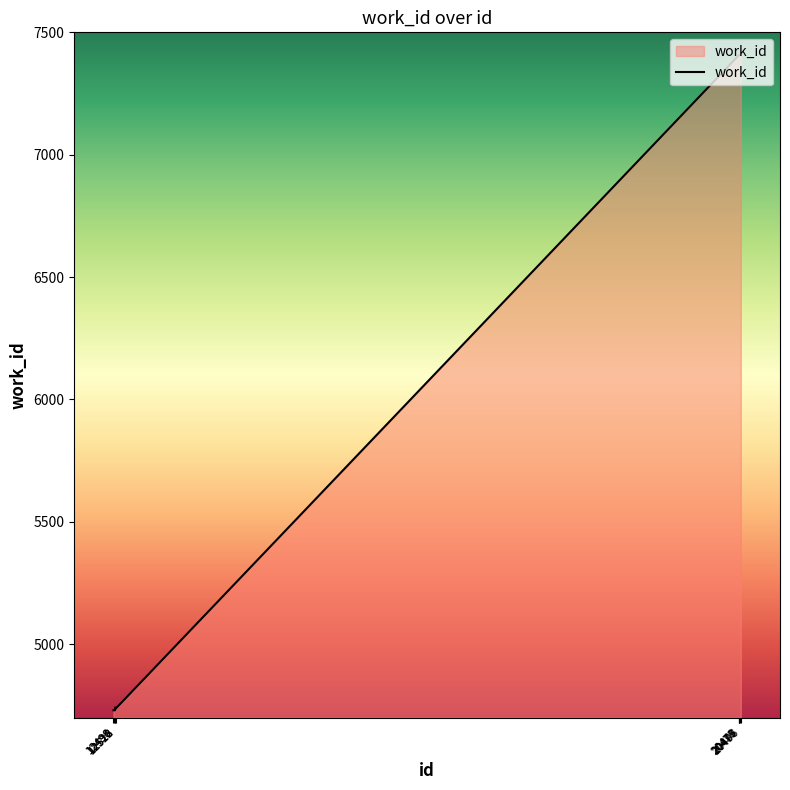

What is the difference between the maximum and minimum values?

2677